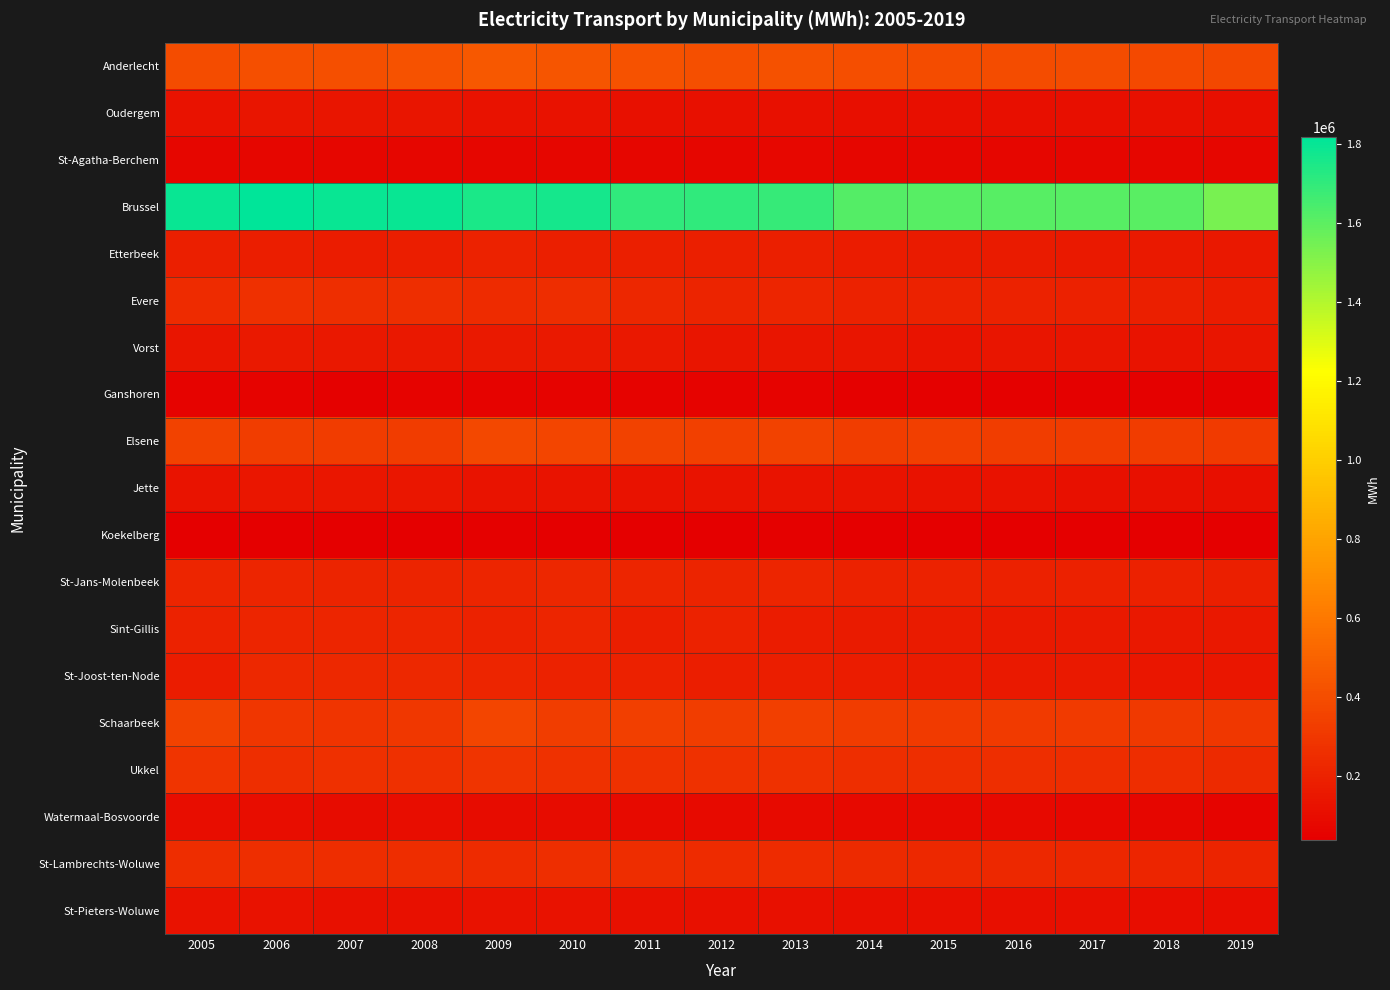

Reading left to right, list all the values displayed in this chart.

Anderlecht: 2005=392941	2006=412186	2007=412533	2008=425304	2009=453824	2010=439373	2011=425913	2012=411796	2013=418180	2014=400045	2015=396943	2016=394198	2017=393391	2018=384032	2019=373613
Oudergem: 2005=124192	2006=139019	2007=135922	2008=135407	2009=122511	2010=121172	2011=117376	2012=114707	2013=115611	2014=108955	2015=109319	2016=107224	2017=107929	2018=120310	2019=110871
St-Agatha-Berchem: 2005=66816	2006=69401	2007=67153	2008=69186	2009=66932	2010=69647	2011=69469	2012=68299	2013=72438	2014=71505	2015=68905	2016=68264	2017=67688	2018=66698	2019=65983
Brussel: 2005=1790641	2006=1818172	2007=1793398	2008=1796205	2009=1755466	2010=1765286	2011=1703439	2012=1699932	2013=1686285	2014=1622253	2015=1610422	2016=1613600	2017=1612674	2018=1602605	2019=1536507
Etterbeek: 2005=183616	2006=177968	2007=171961	2008=176513	2009=199456	2010=186062	2011=183954	2012=184647	2013=183664	2014=171371	2015=164768	2016=162685	2017=157919	2018=158612	2019=154933
Evere: 2005=243467	2006=264738	2007=254197	2008=254904	2009=243273	2010=246605	2011=221007	2012=207935	2013=215504	2014=203492	2015=201992	2016=198577	2017=194157	2018=184210	2019=170916
Vorst: 2005=140280	2006=157734	2007=149753	2008=150433	2009=158324	2010=159845	2011=152032	2012=140780	2013=139242	2014=136945	2015=133540	2016=137072	2017=136337	2018=134230	2019=134715
Ganshoren: 2005=53059	2006=53322	2007=50871	2008=53914	2009=52020	2010=51958	2011=53248	2012=52550	2013=52290	2014=49121	2015=49126	2016=48880	2017=48521	2018=48071	2019=46646
Elsene: 2005=350214	2006=326314	2007=315956	2008=320020	2009=371271	2010=357475	2011=346365	2012=341930	2013=343715	2014=328513	2015=333084	2016=328971	2017=322465	2018=320136	2019=311437
Jette: 2005=129300	2006=146261	2007=143237	2008=146997	2009=130577	2010=131570	2011=127328	2012=128328	2013=131501	2014=127963	2015=126186	2016=122934	2017=118285	2018=120380	2019=107973
Koekelberg: 2005=41786	2006=40976	2007=41423	2008=41825	2009=50301	2010=37255	2011=42173	2012=41599	2013=44221	2014=41779	2015=41629	2016=41608	2017=41441	2018=41218	2019=38362
St-Jans-Molenbeek: 2005=214273	2006=212144	2007=210199	2008=209512	2009=214695	2010=218399	2011=214214	2012=206925	2013=212687	2014=198271	2015=198912	2016=196492	2017=192102	2018=195505	2019=184738
Sint-Gillis: 2005=203035	2006=216258	2007=211352	2008=217816	2009=197581	2010=213313	2011=181360	2012=197921	2013=172708	2014=166899	2015=165238	2016=161190	2017=157586	2018=155220	2019=151255
St-Joost-ten-Node: 2005=170859	2006=230724	2007=227813	2008=231432	2009=214356	2010=201652	2011=190942	2012=177485	2013=183108	2014=172841	2015=167219	2016=161689	2017=156301	2018=147430	2019=143709
Schaarbeek: 2005=349011	2006=288610	2007=283225	2008=298266	2009=363807	2010=326709	2011=330865	2012=326871	2013=331260	2014=320527	2015=315464	2016=314891	2017=310373	2018=306207	2019=297376
Ukkel: 2005=282965	2006=258918	2007=264396	2008=263834	2009=285261	2010=272252	2011=271568	2012=267855	2013=269110	2014=257564	2015=253835	2016=256113	2017=251206	2018=247368	2019=233606
Watermaal-Bosvoorde: 2005=100234	2006=104101	2007=97999	2008=102094	2009=98915	2010=95452	2011=89943	2012=89179	2013=89269	2014=83693	2015=81951	2016=79044	2017=72405	2018=65401	2019=61246
St-Lambrechts-Woluwe: 2005=252187	2006=254379	2007=247102	2008=247943	2009=240165	2010=255640	2011=248183	2012=239584	2013=240750	2014=232105	2015=231659	2016=231602	2017=223743	2018=215912	2019=205760
St-Pieters-Woluwe: 2005=121292	2006=120891	2007=116834	2008=120191	2009=123307	2010=123502	2011=117590	2012=117620	2013=118082	2014=112474	2015=111113	2016=109858	2017=108263	2018=105659	2019=104291